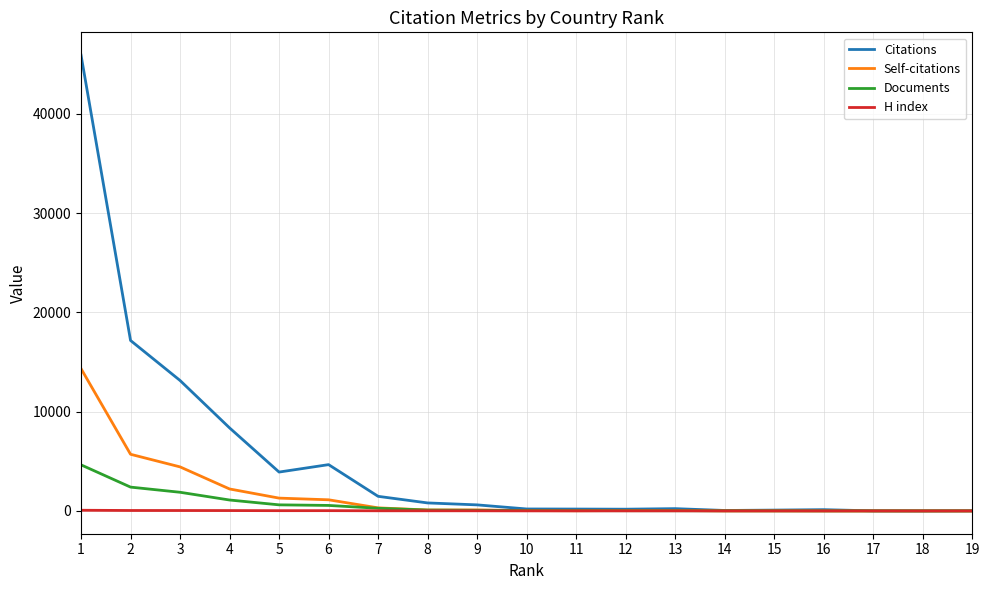

What is the difference between the maximum and minimum values in the Self-citations series?

14335